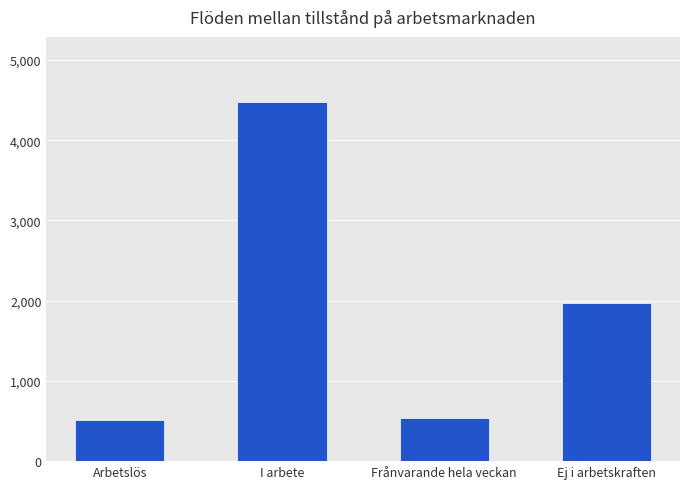

Where is the data nearest to the value 2496?

Ej i arbetskraften